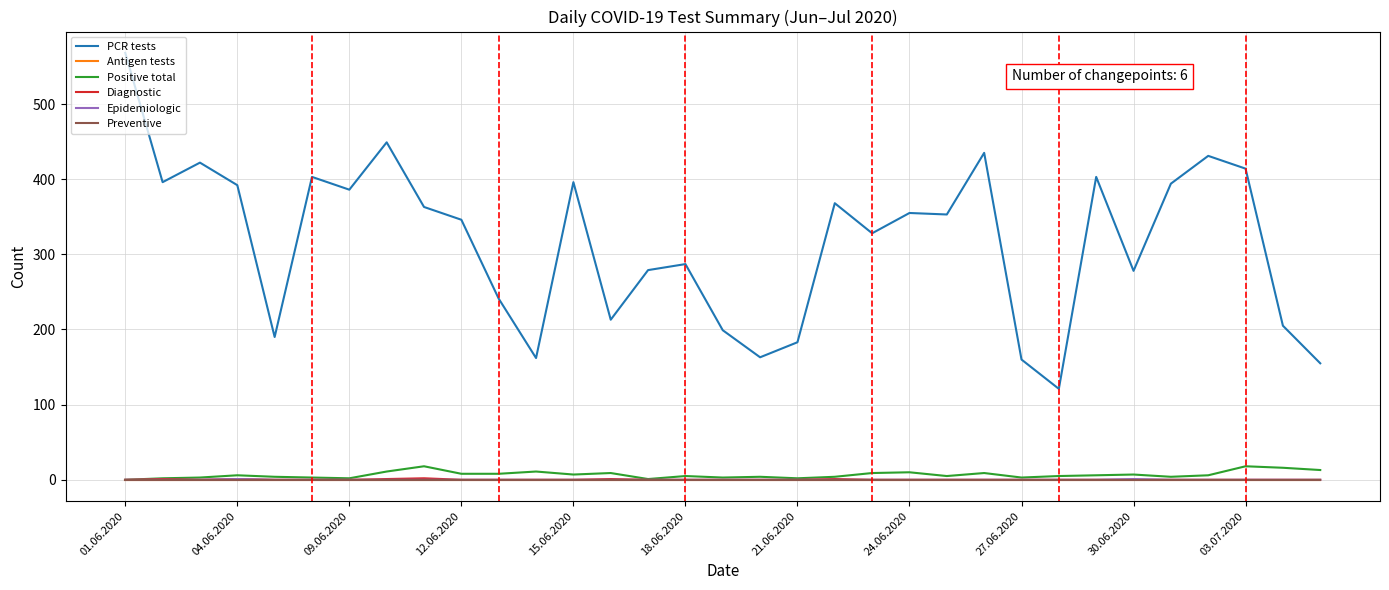

Does the chart display data point markers on the line(s)?

No